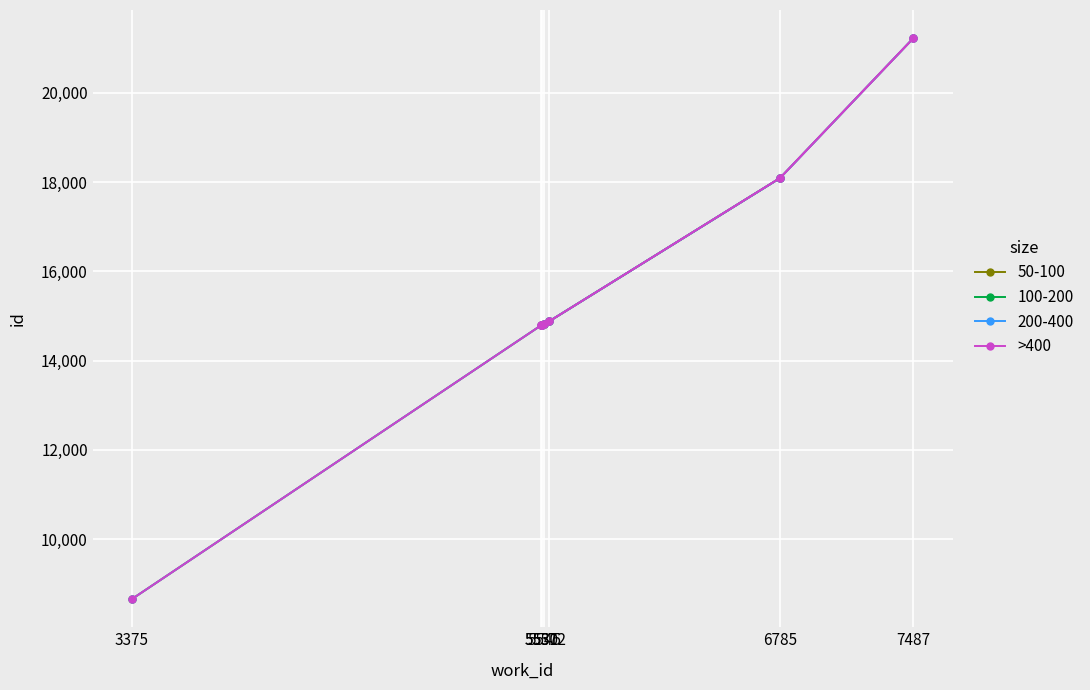

Reading left to right, transcribe all the data shown in this chart.

3375=8652	5530=14794	5531=14795	5545=14822	5572=14883	6785=18091	7487=21228